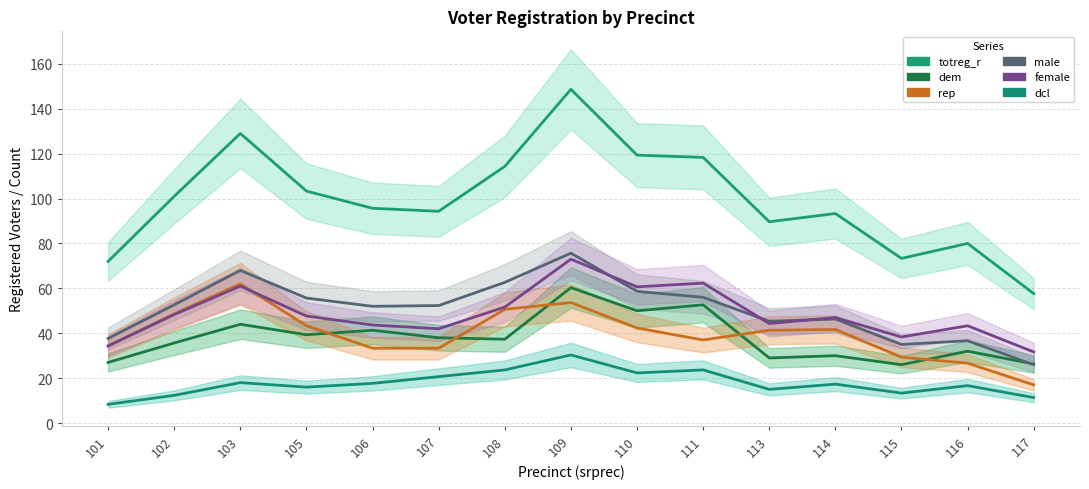

The dem series shows 17.4 at 113. True or false?

False